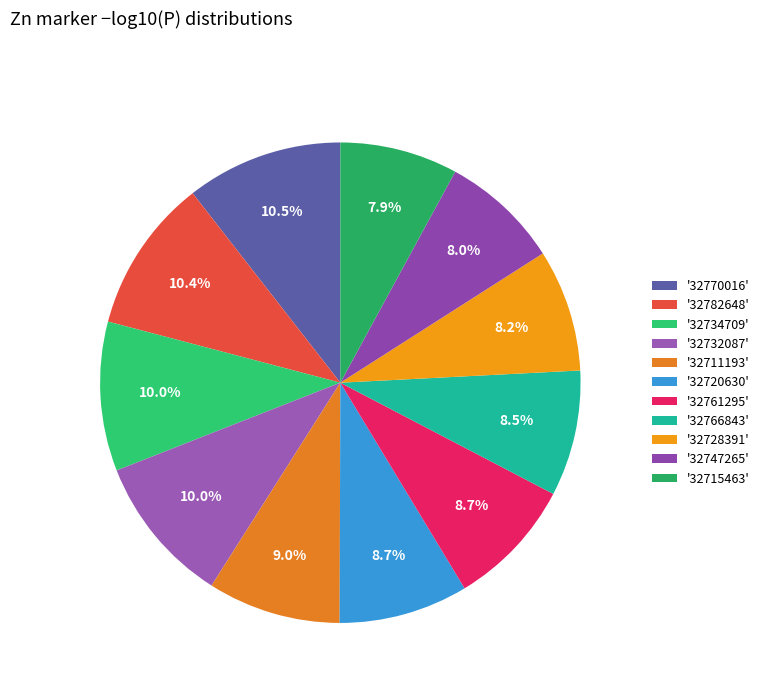

How many slices are in this pie chart?

11